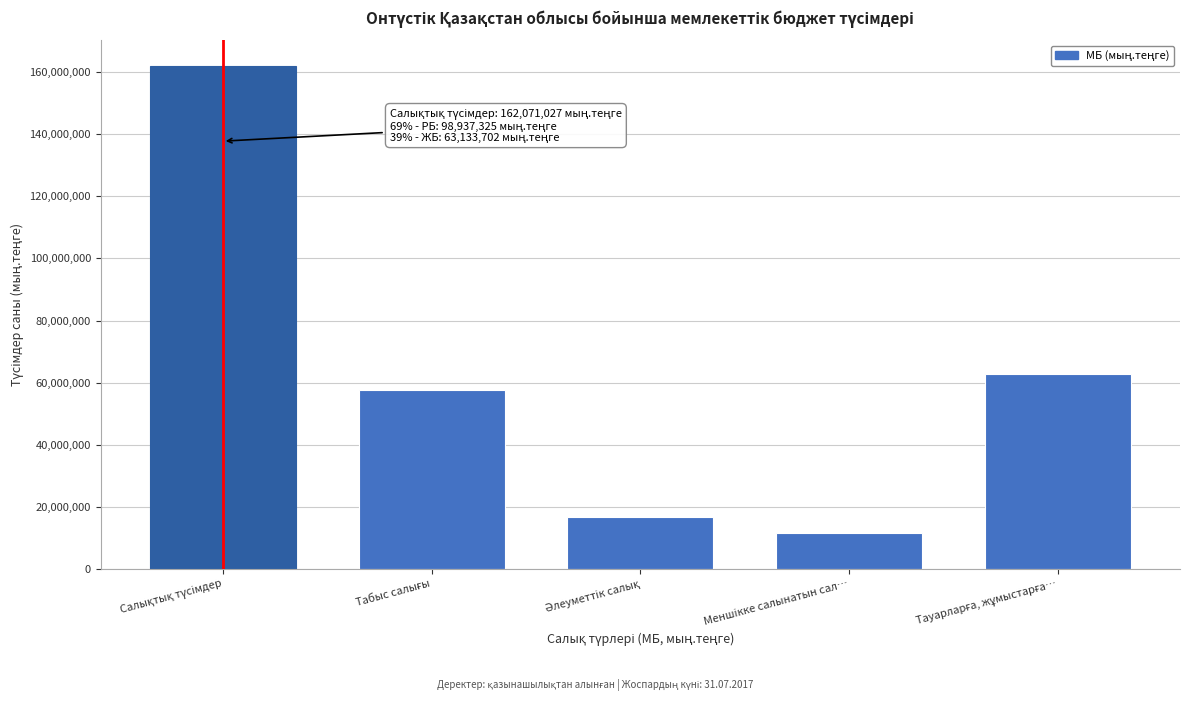

Reading left to right, extract all data points from this chart.

162071027	57494982	16636702	11644085	62862045